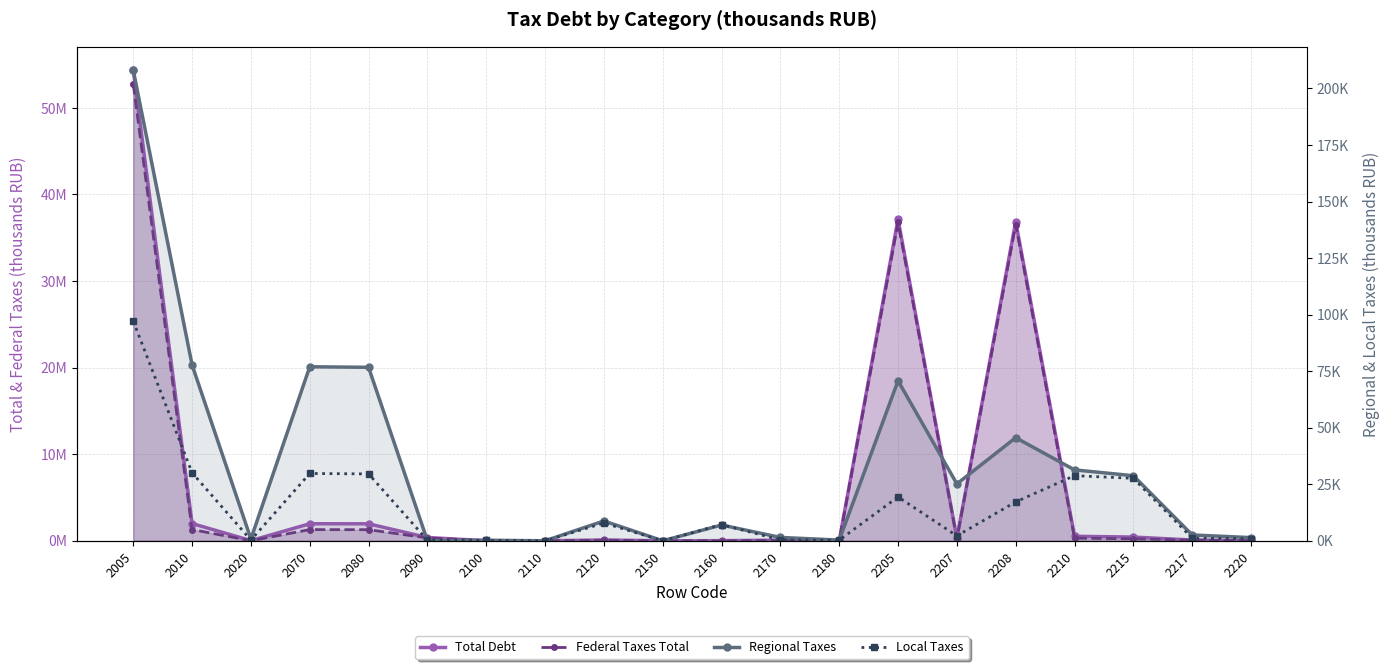

Which series changed the most between 2160 and 2208?

Regional Taxes